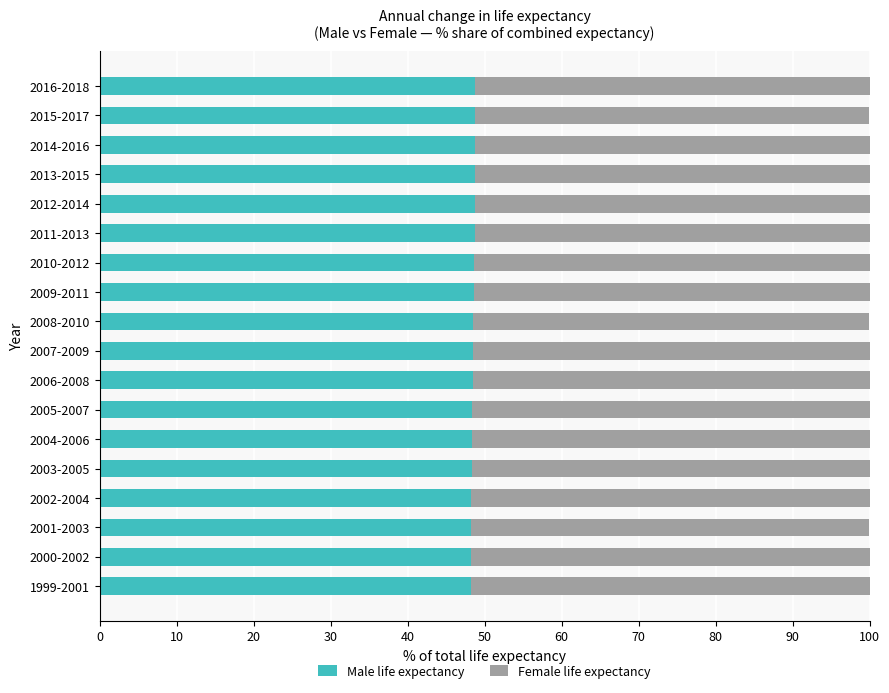

What is the total value across all series at 2000-2002?

100.0